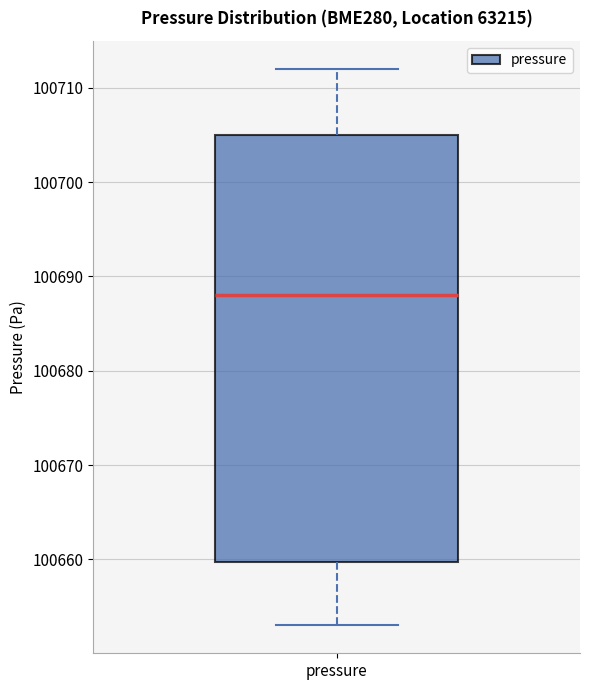

Transcribe this box plot: give where the median line is, the range the box spans, and where the two whiskers end, as read against the y-axis. The values are not printed on the chart, so give them approximately, as read against the axis.

median 100688, box 100660 to 100705, whiskers 100653 to 100712